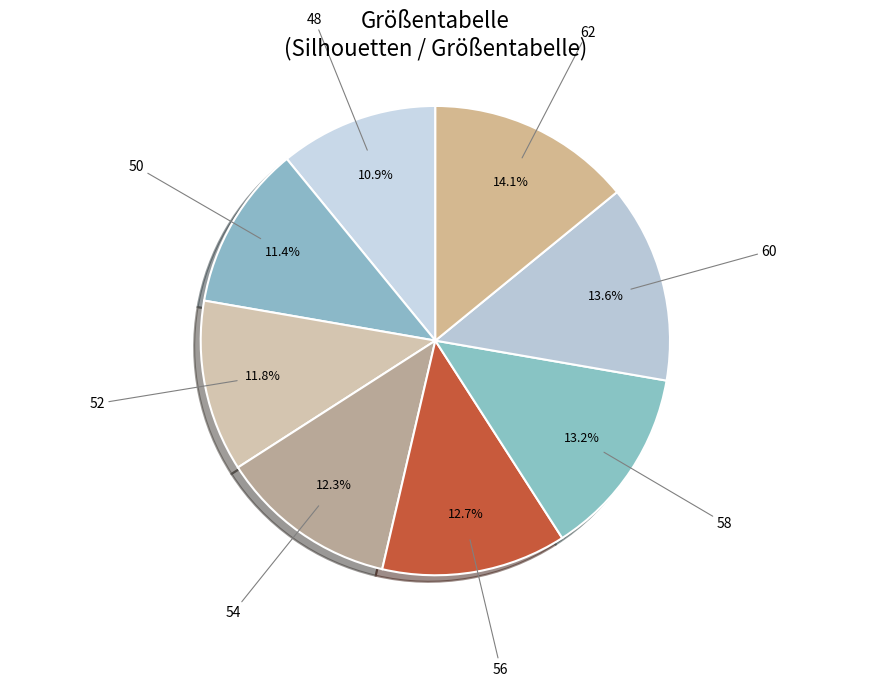

What is the ratio of the value at 56 to the value at 50?

1.1